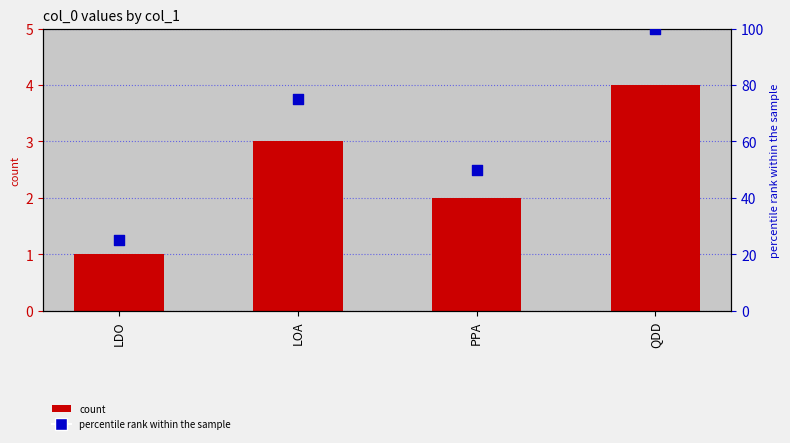

At how many categories does at least one series exceed 47?

3